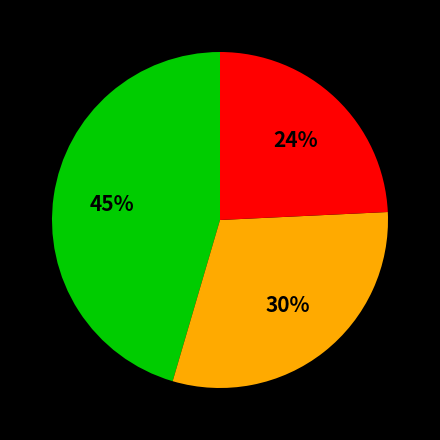

To the nearest percent, what is the difference between the largest and smallest slice percentages?

21%